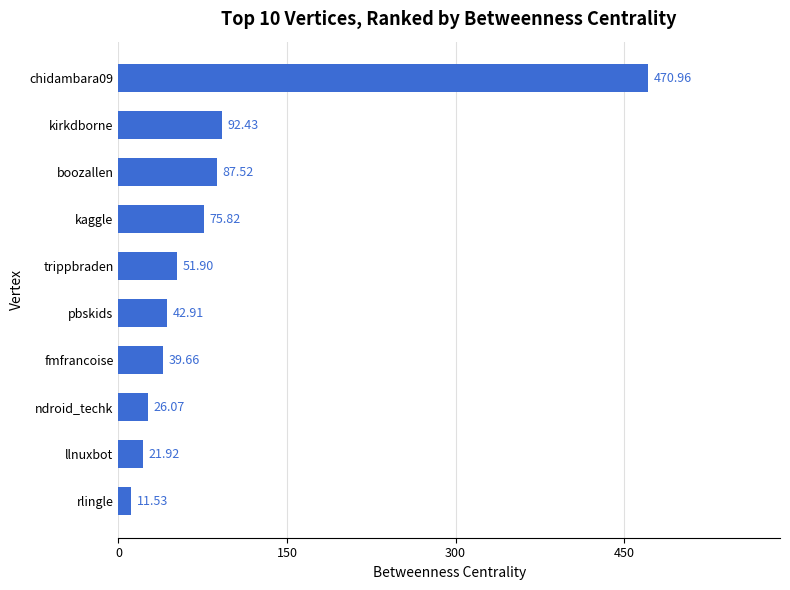

Count the number of categories in the chart.

10